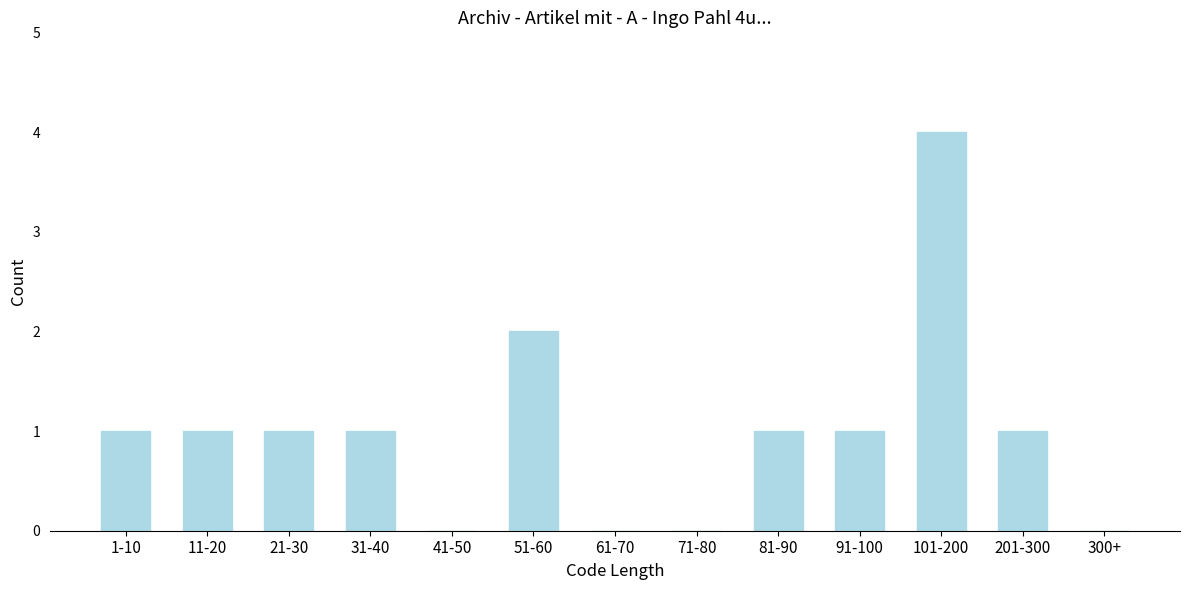

Reading left to right, what are all the values shown in this chart?

1-10=1	11-20=1	21-30=1	31-40=1	41-50=0	51-60=2	61-70=0	71-80=0	81-90=1	91-100=1	101-200=4	201-300=1	300+=0